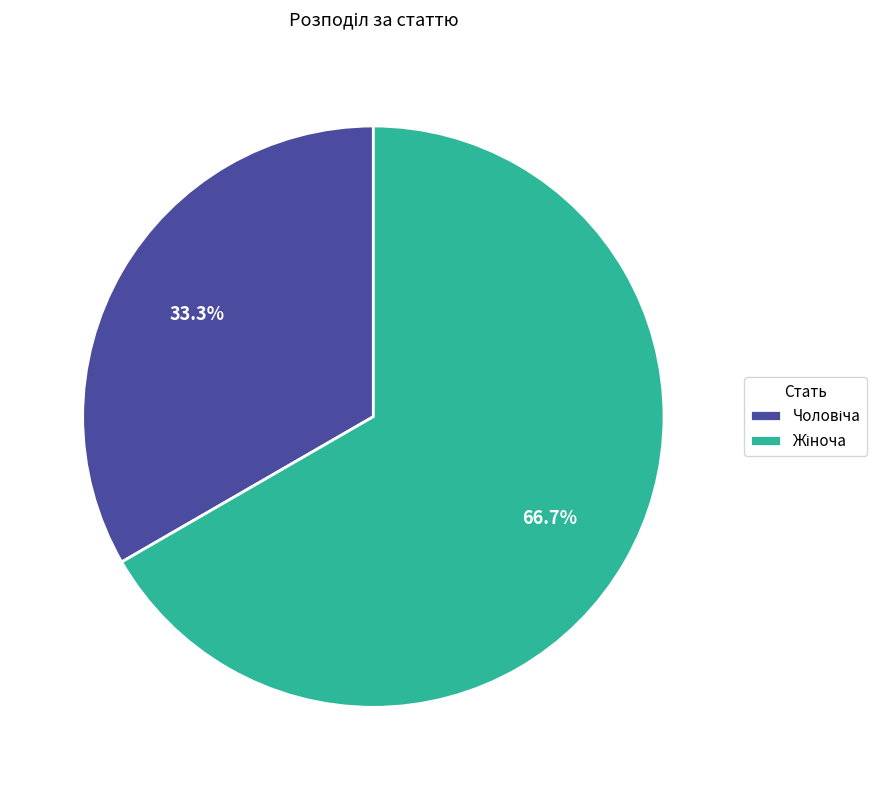

Is there a majority slice in this chart?

Yes